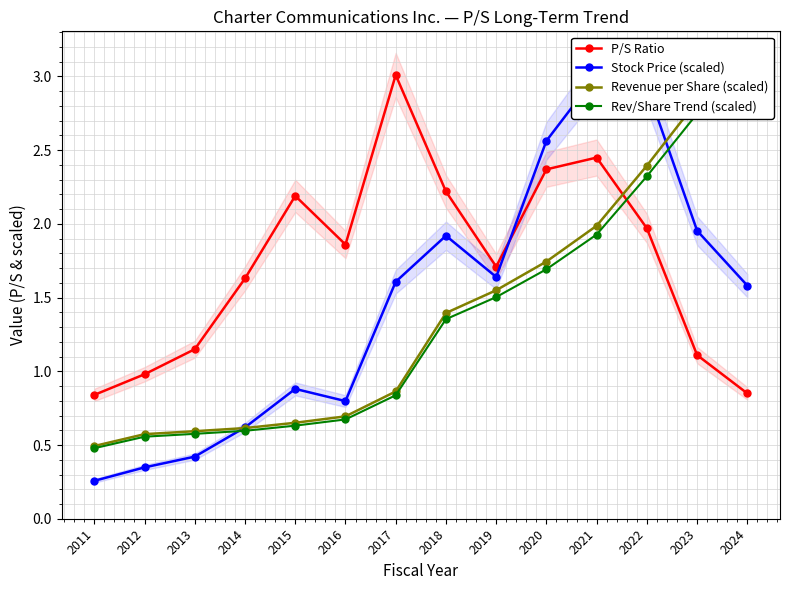

Rank the series at 2021 from lowest to highest value.

Rev/Share Trend (scaled), Revenue per Share (scaled), P/S Ratio, Stock Price (scaled)